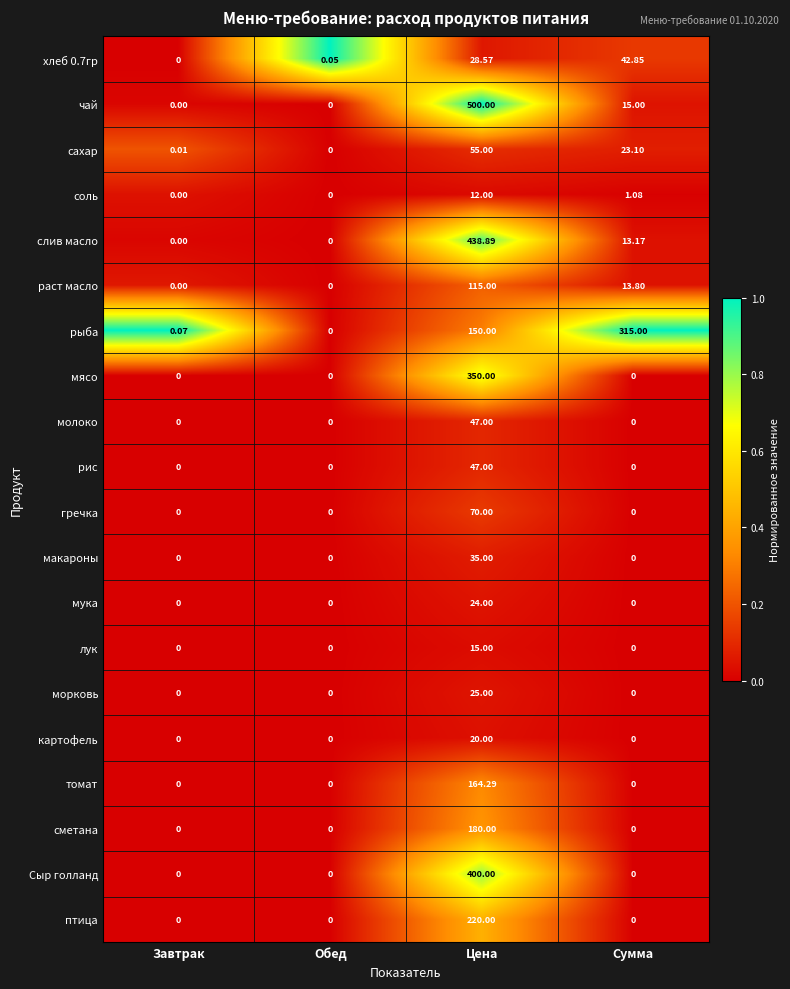

Which category has the highest value across all series?

Цена